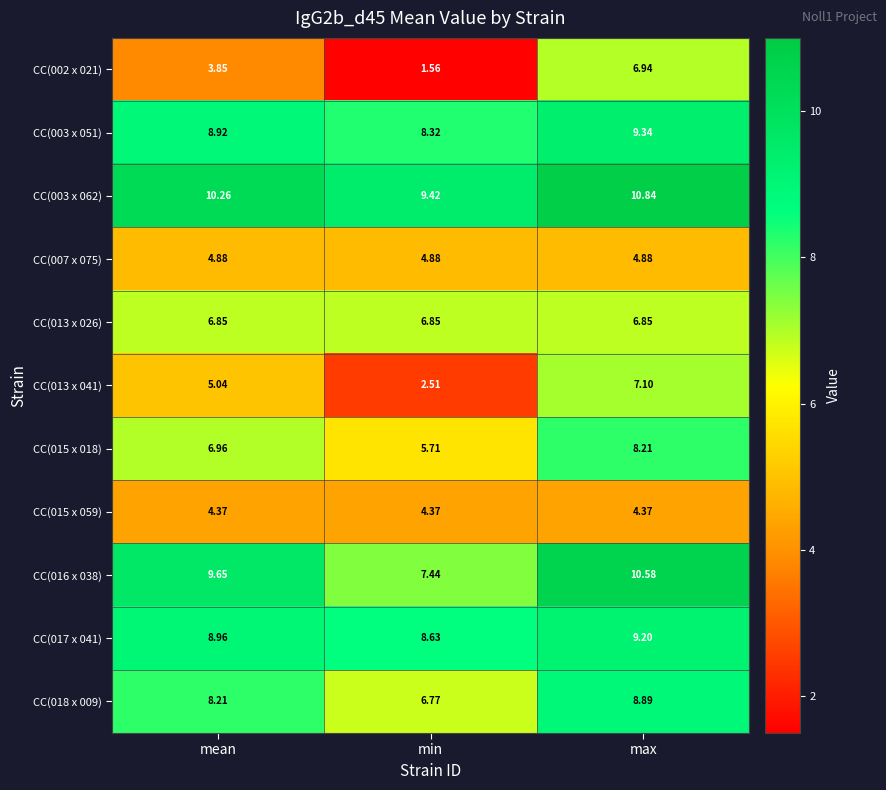

At which label is CC(015 x 018) closest to 6?

min